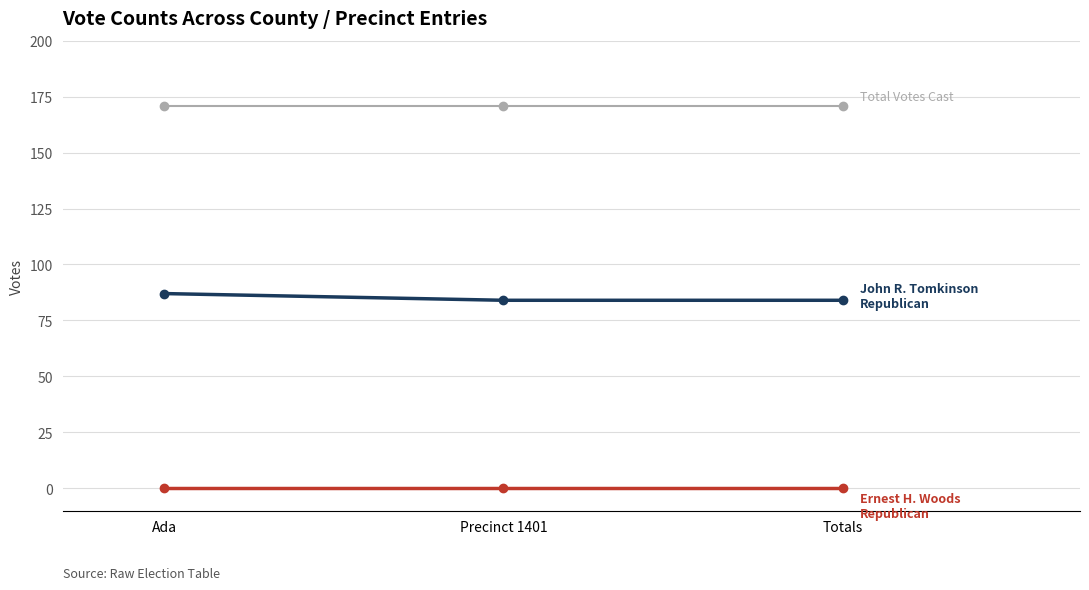

What is the total value across all series at Precinct 1401?

255